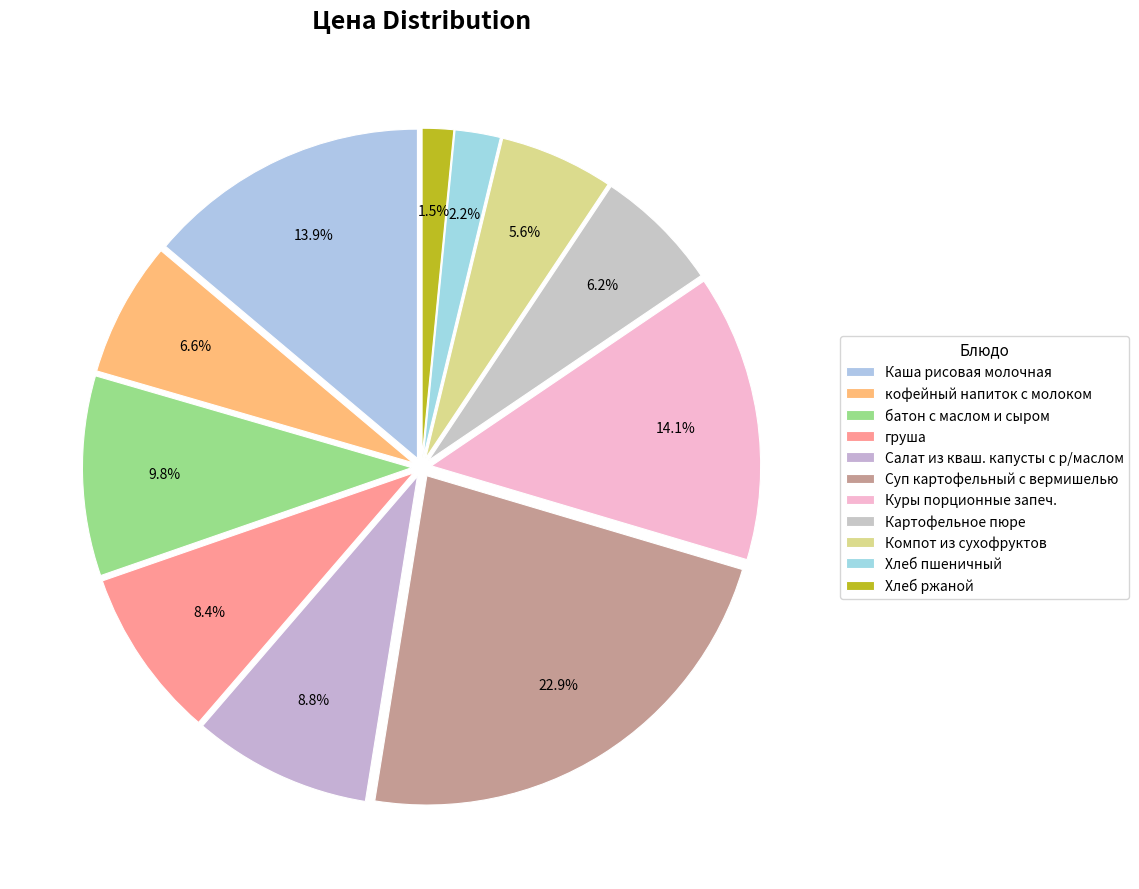

True or false: Суп картофельный с вермишелью accounts for 38% of the total.

False